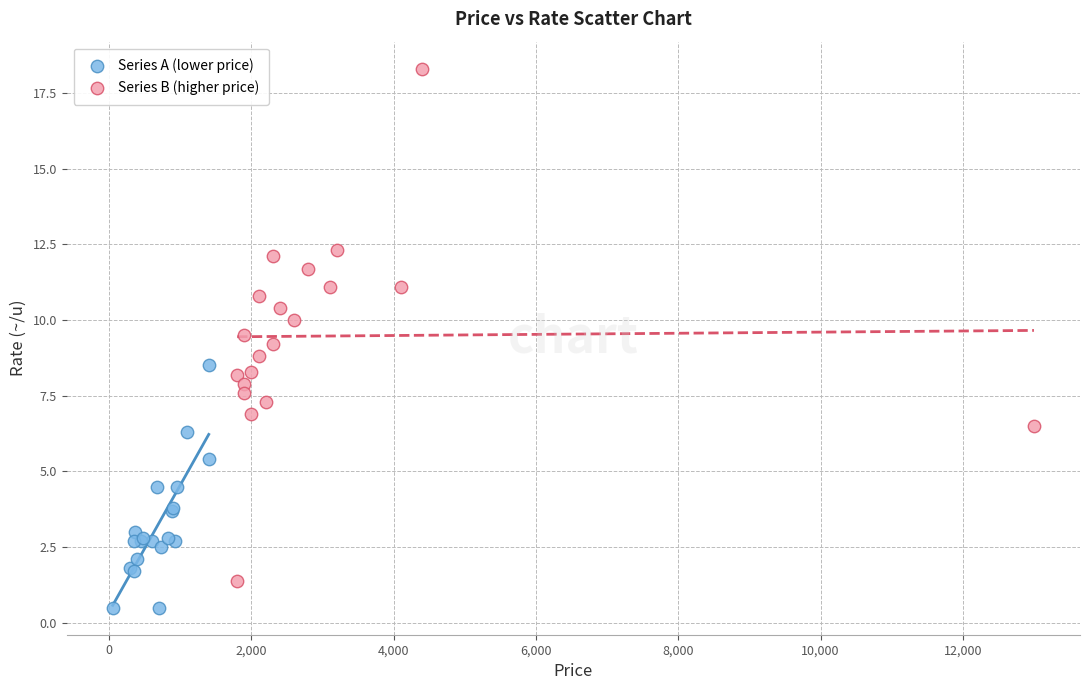

Which series reaches the maximum Y coordinate?

Series B (higher price)